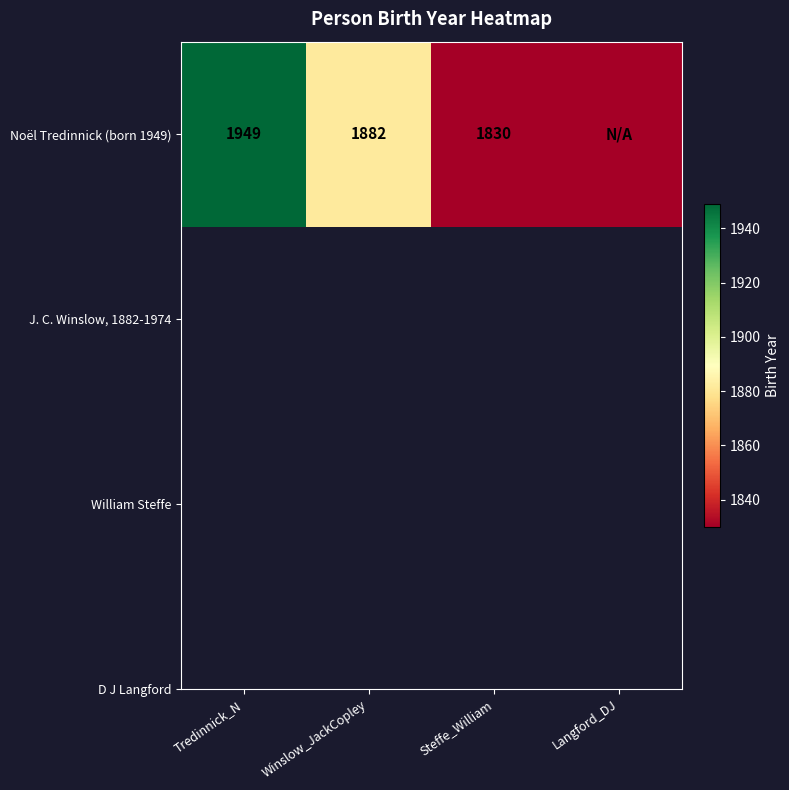

What is the sum of all values?

5661